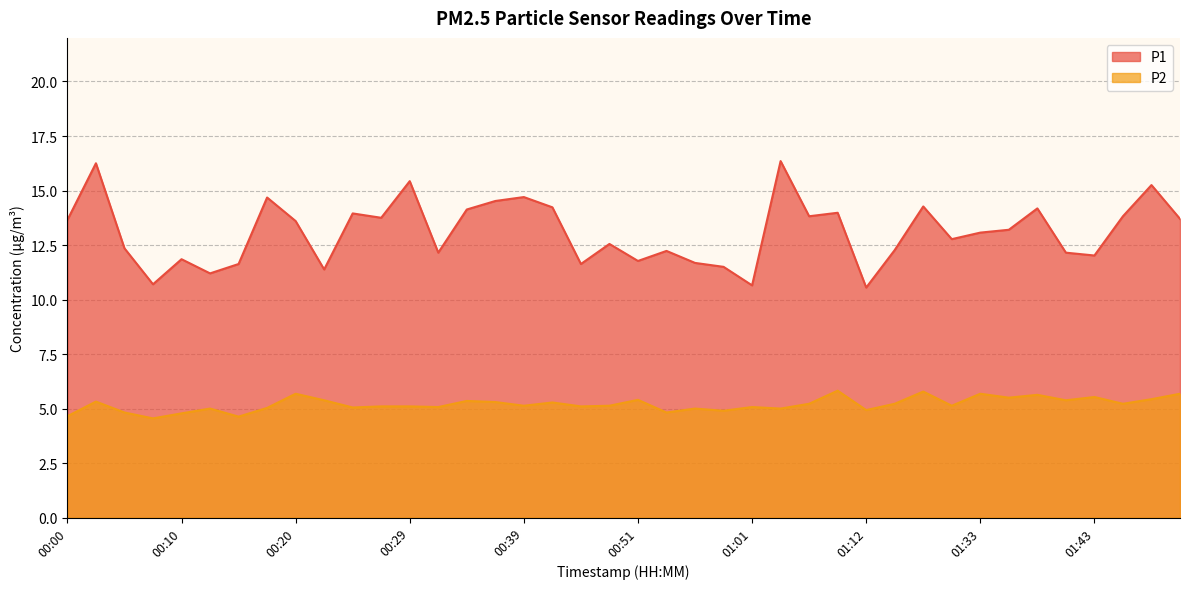

What is the total value across all series at 00:41?

19.5